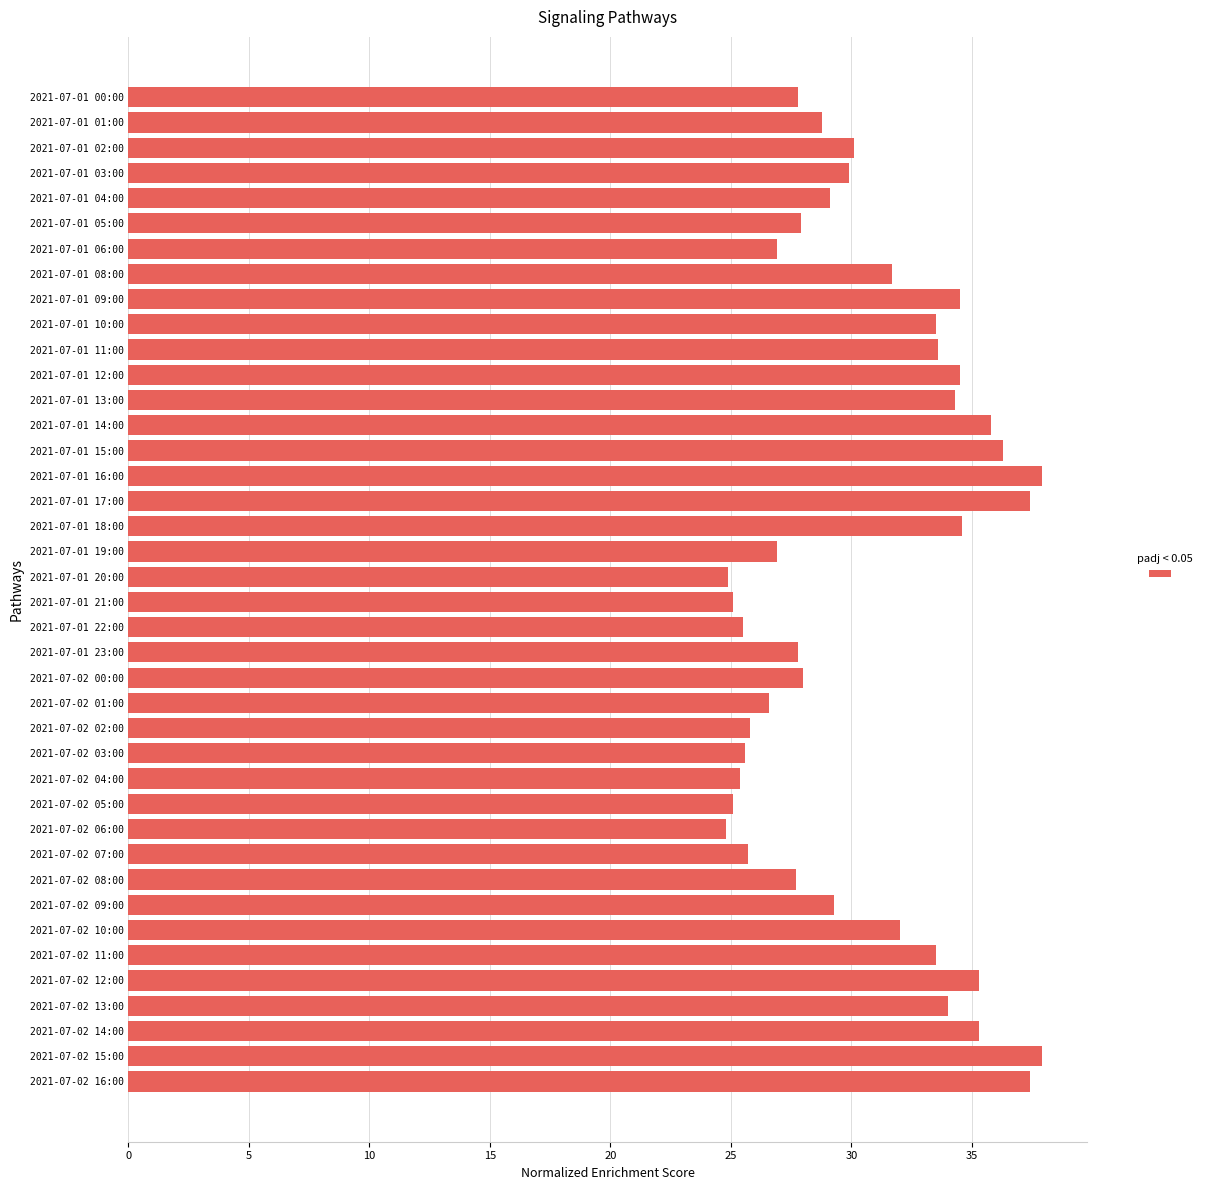

What is the label of the 22nd bar from the bottom?

2021-07-01 19:00